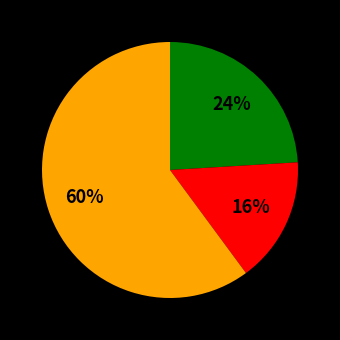

How many slices are in this pie chart?

3